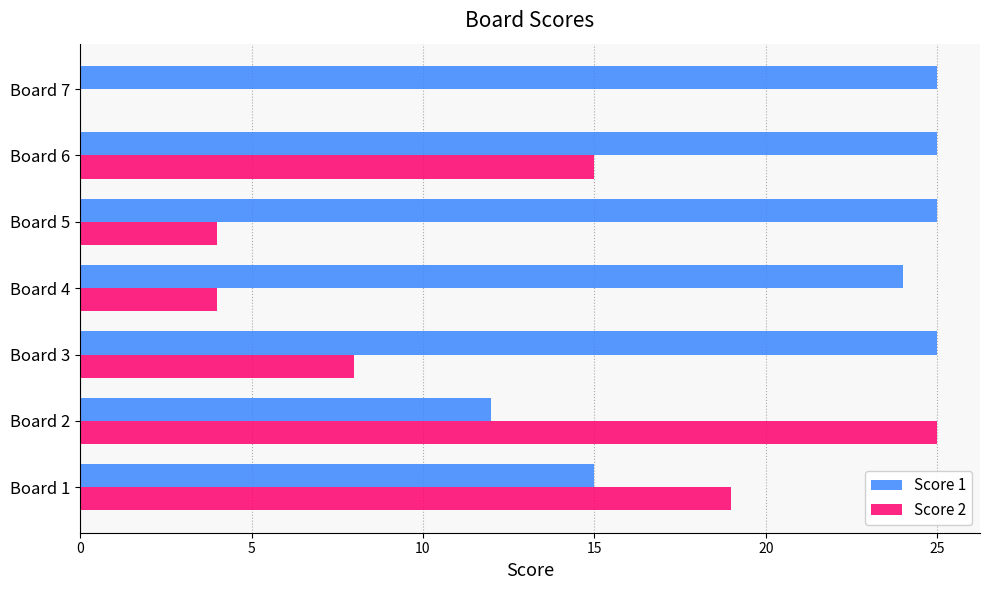

At which category is the sum across all series the highest?

Board 6